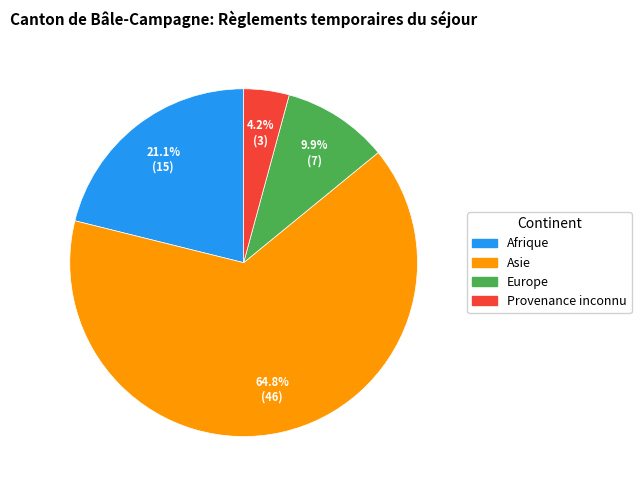

What is the smallest slice in the pie chart?

Provenance inconnu